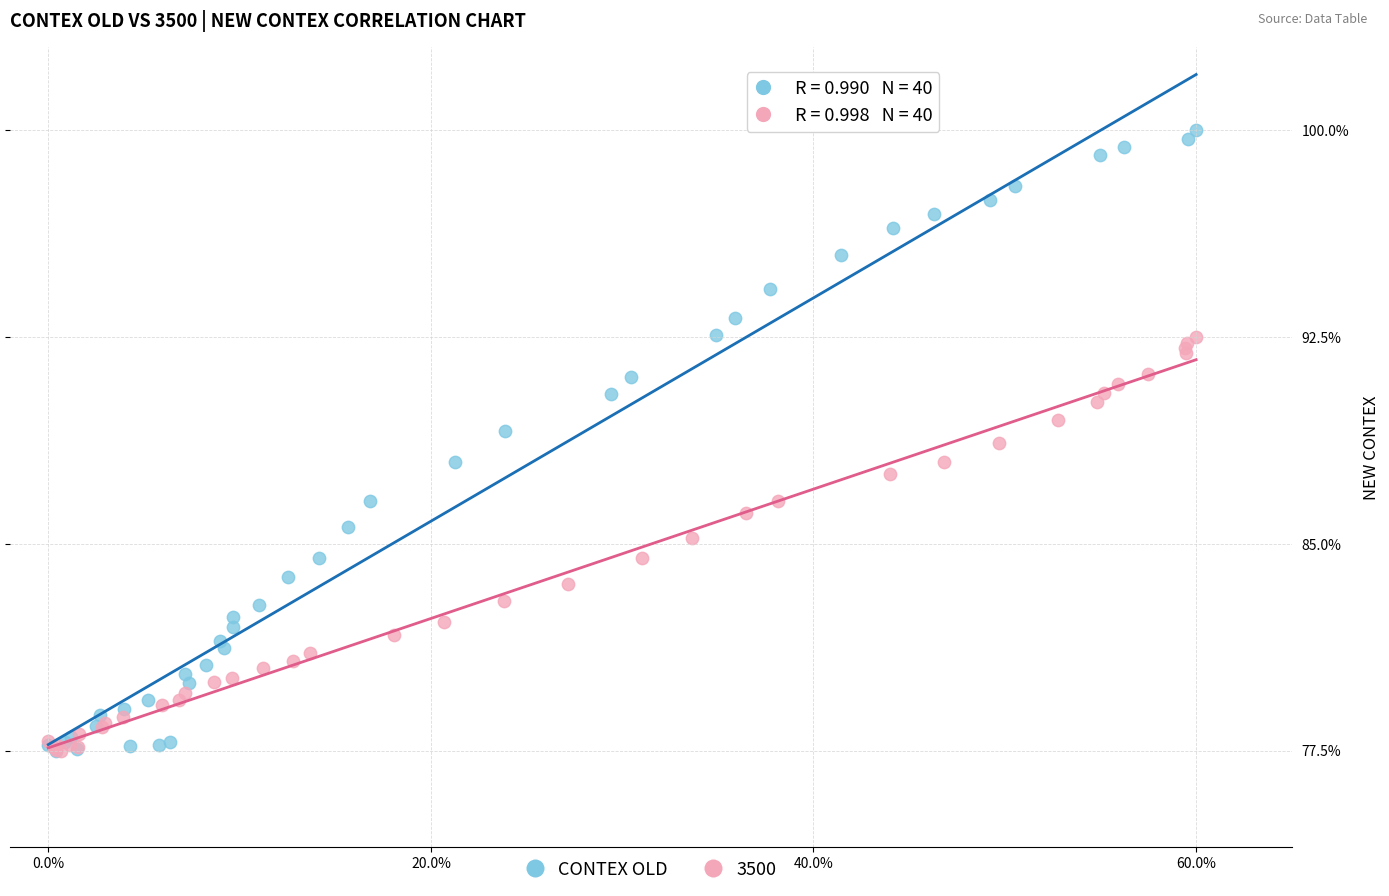

Which series has the largest Y range (max minus min)?

CONTEX OLD